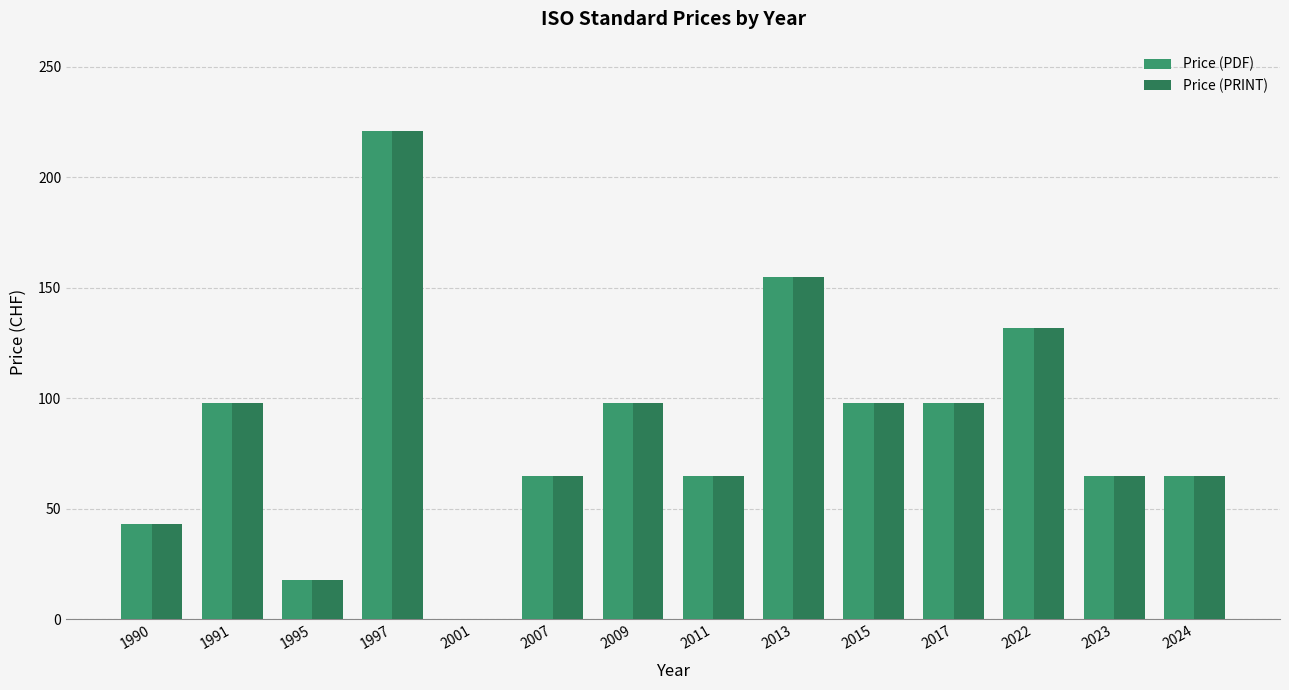

Between 2022 and 2013, which is larger?

2013